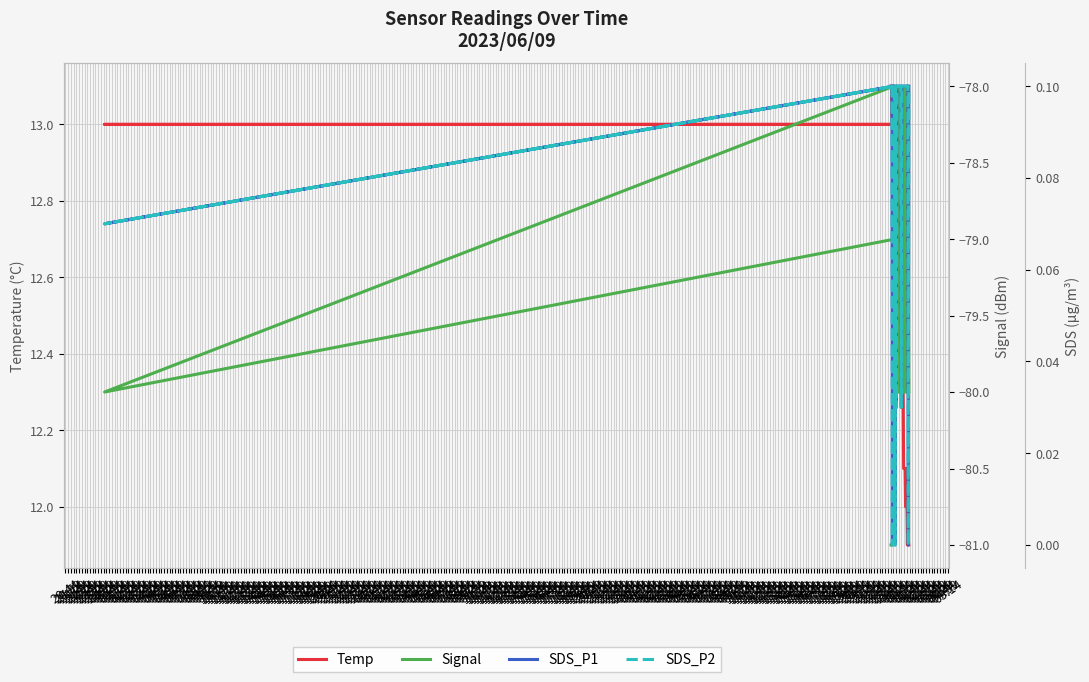

What is the difference between the second highest and minimum values in the SDS_P1 series?

0.1